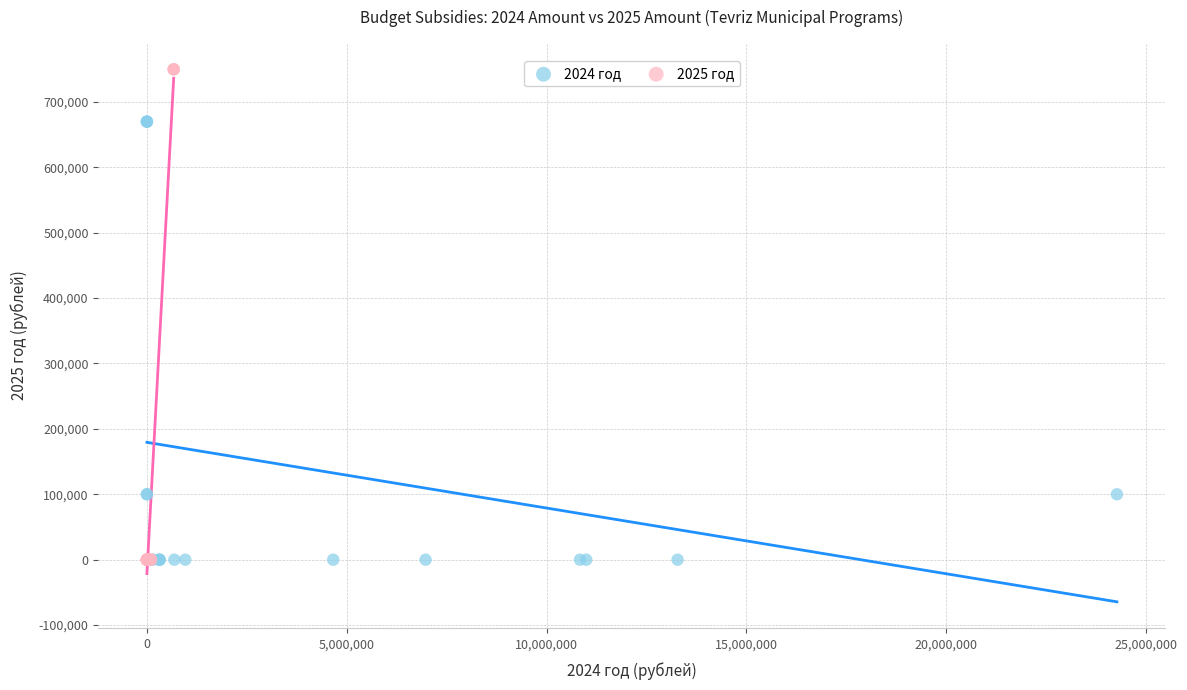

Which series contains the highest Y value?

2025 год